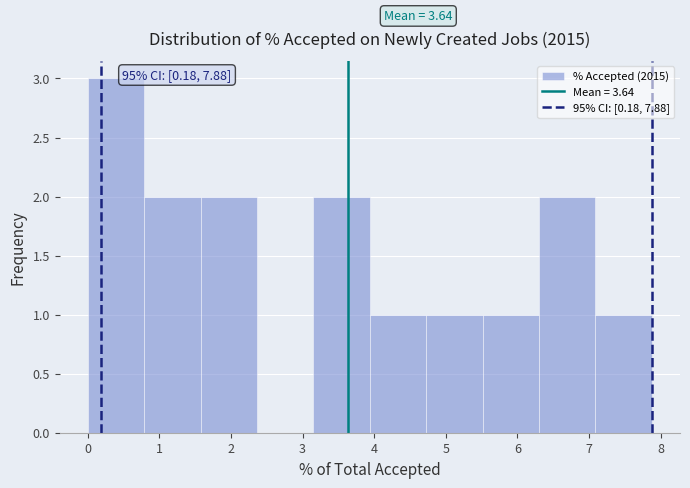

Over which range of the x-axis is the bar tallest?

0.0 to 0.8